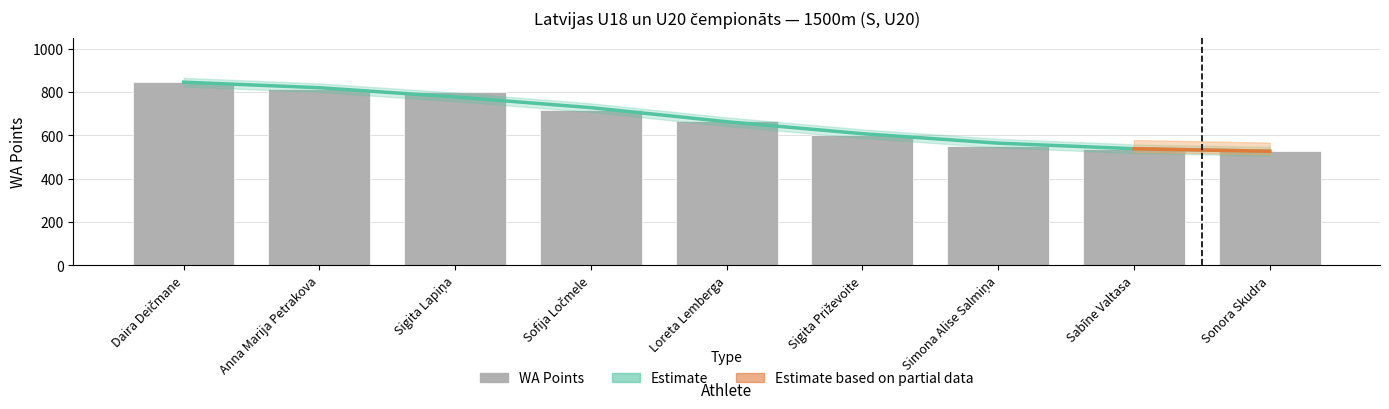

Rank the series at Anna Marija Petrakova from lowest to highest value.

WA Points, Estimate